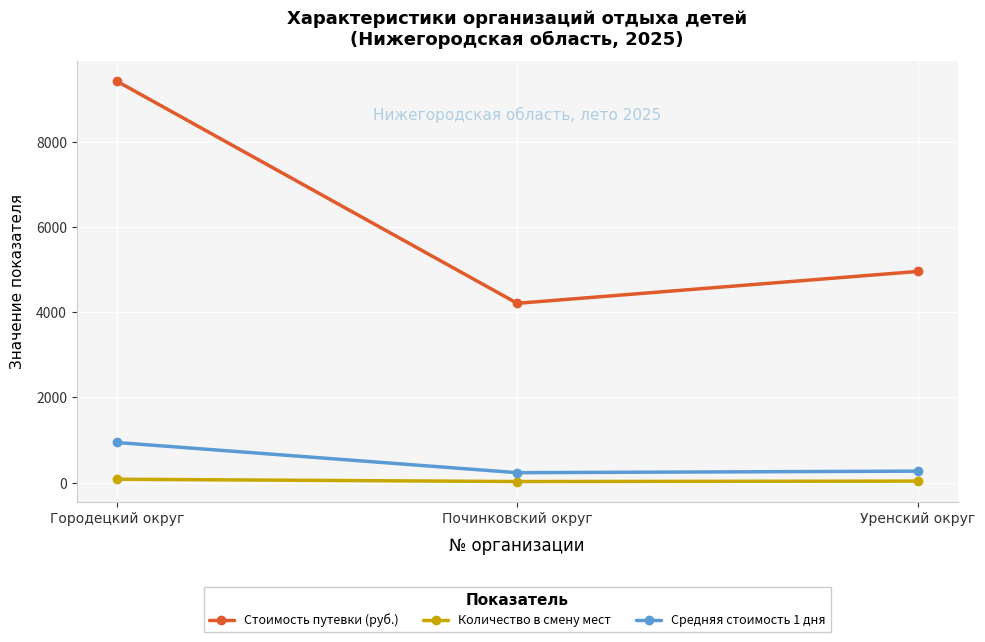

What is the difference between the maximum and second lowest values in the Стоимость путевки (руб.) series?

4468.5